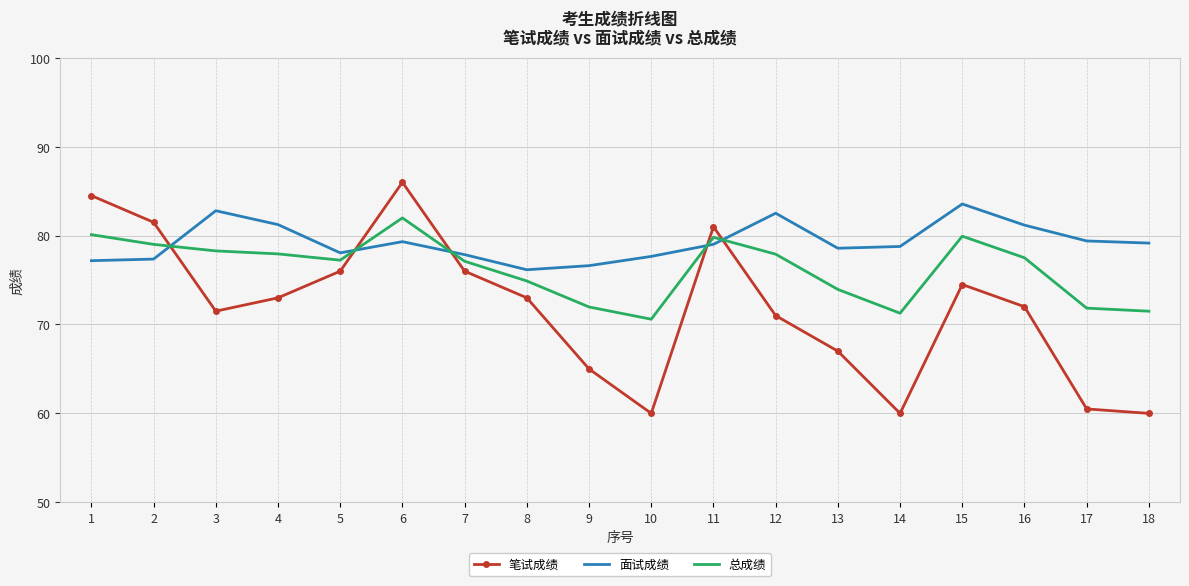

The value of 面试成绩 at 15 is 83.6. True or false?

True